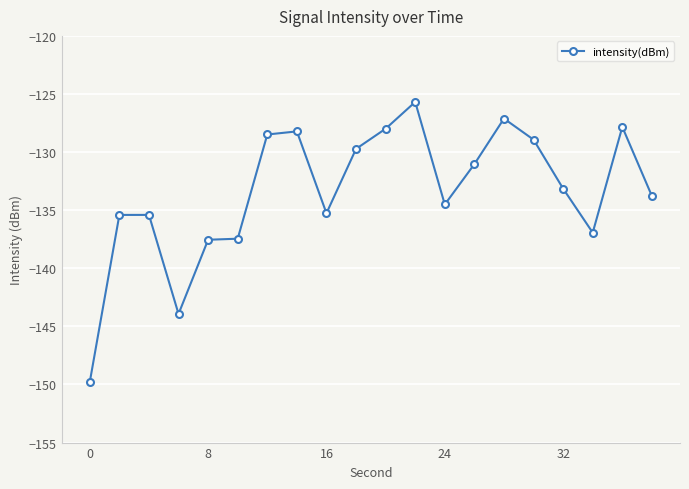

What is the smallest value displayed?

-149.8